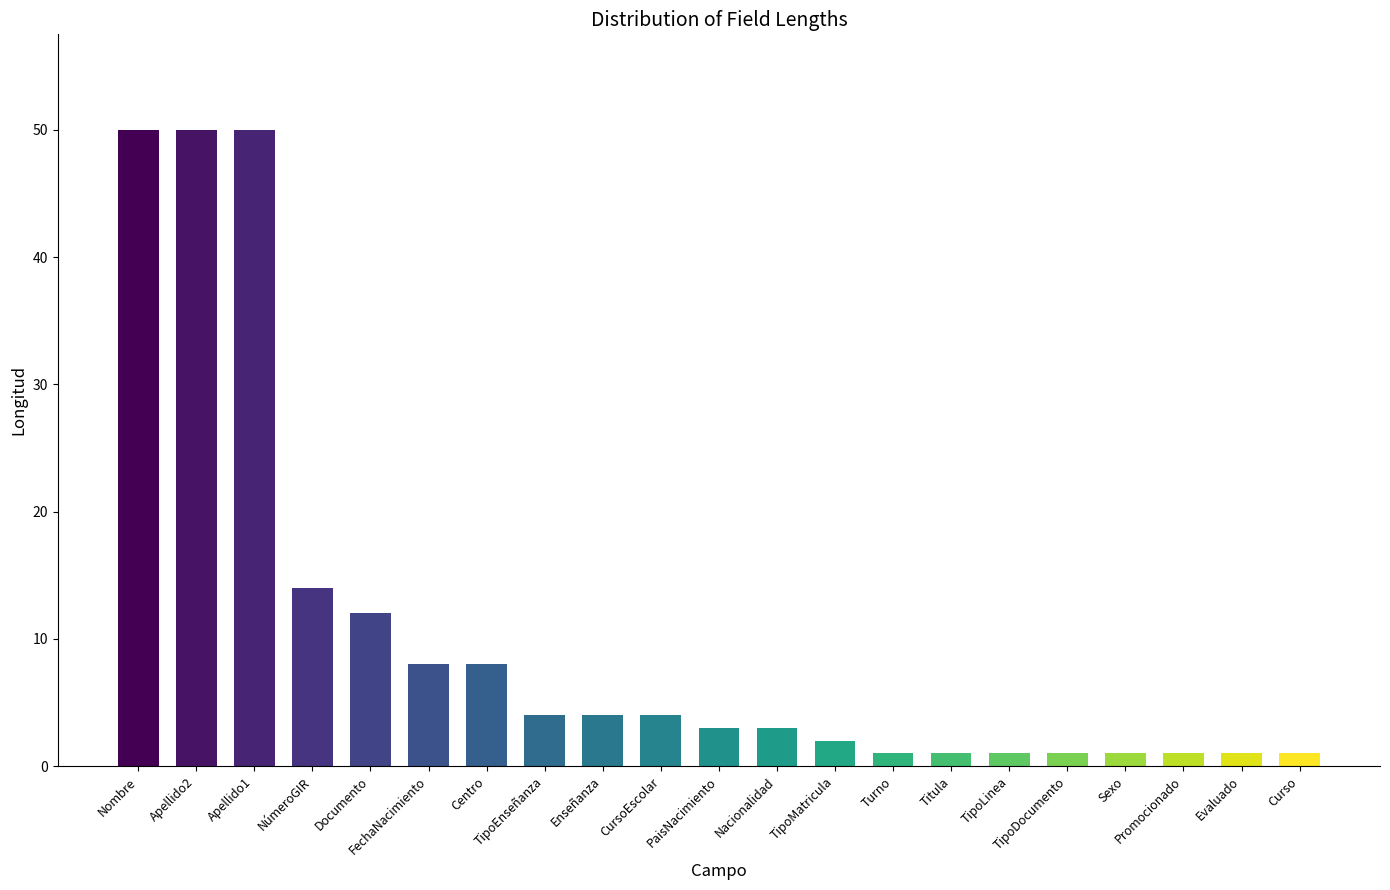

What is the smallest value displayed?

1